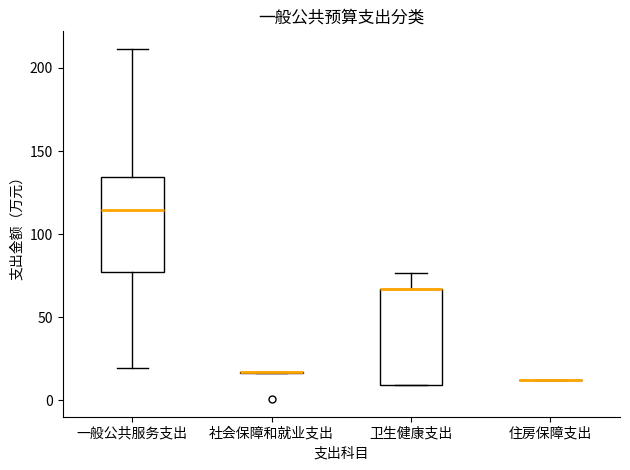

Reading left to right, read every box against the y-axis: the position of its median line, the range the box covers, and the ends of its whiskers. The values are not printed on the chart, so give them approximately, as read against the axis.

一般公共服务支出: median 115, box 75 to 135, whiskers 20 to 210
社会保障和就业支出: box collapsed to a line at 15, whiskers 15 to 15
卫生健康支出: median 65 (drawn on the box's upper edge), box 10 to 65, whiskers 10 to 75
住房保障支出: box collapsed to a line at 10, whiskers 10 to 10